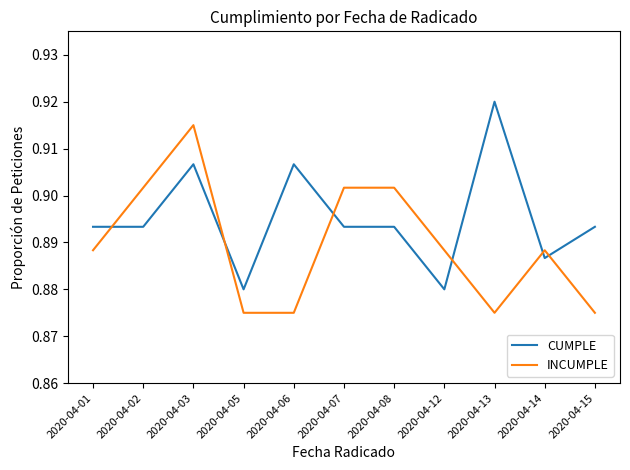

At which category does the chart reach its peak across all series?

2020-04-13